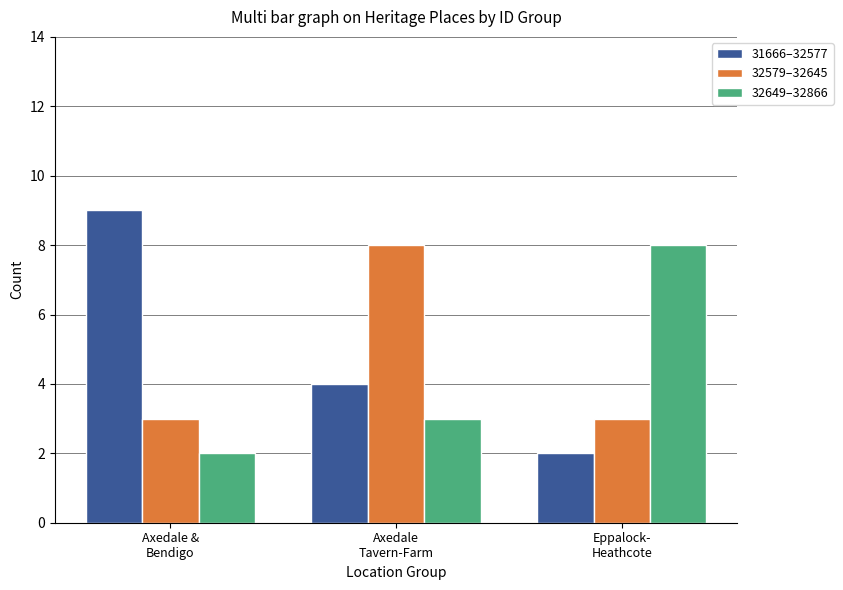

How many bars are there in each group?

3